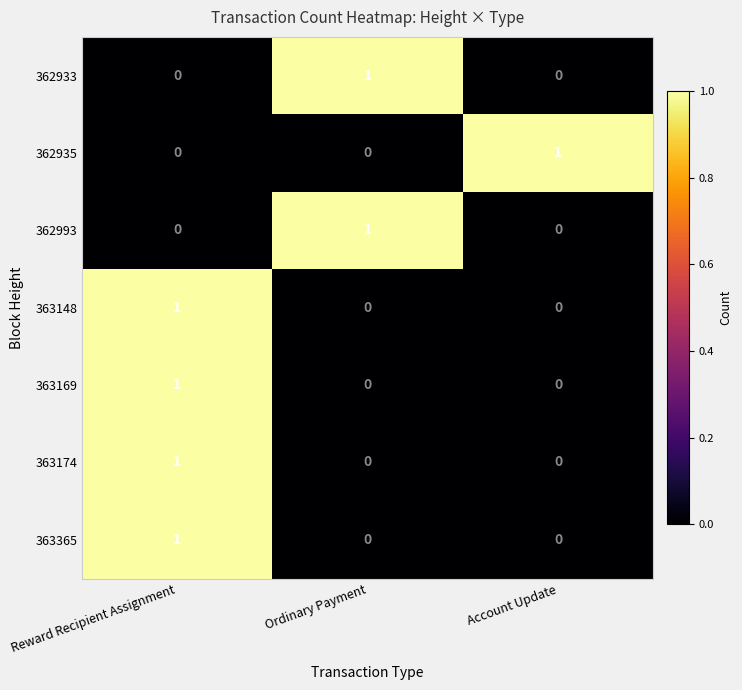

The 363169 series shows 1 at Reward Recipient Assignment. True or false?

True